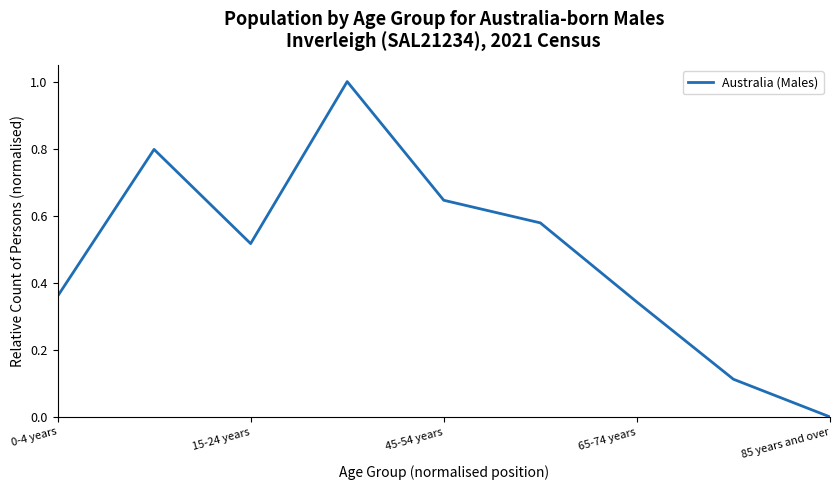

What is the maximum value shown in the chart?

1.0